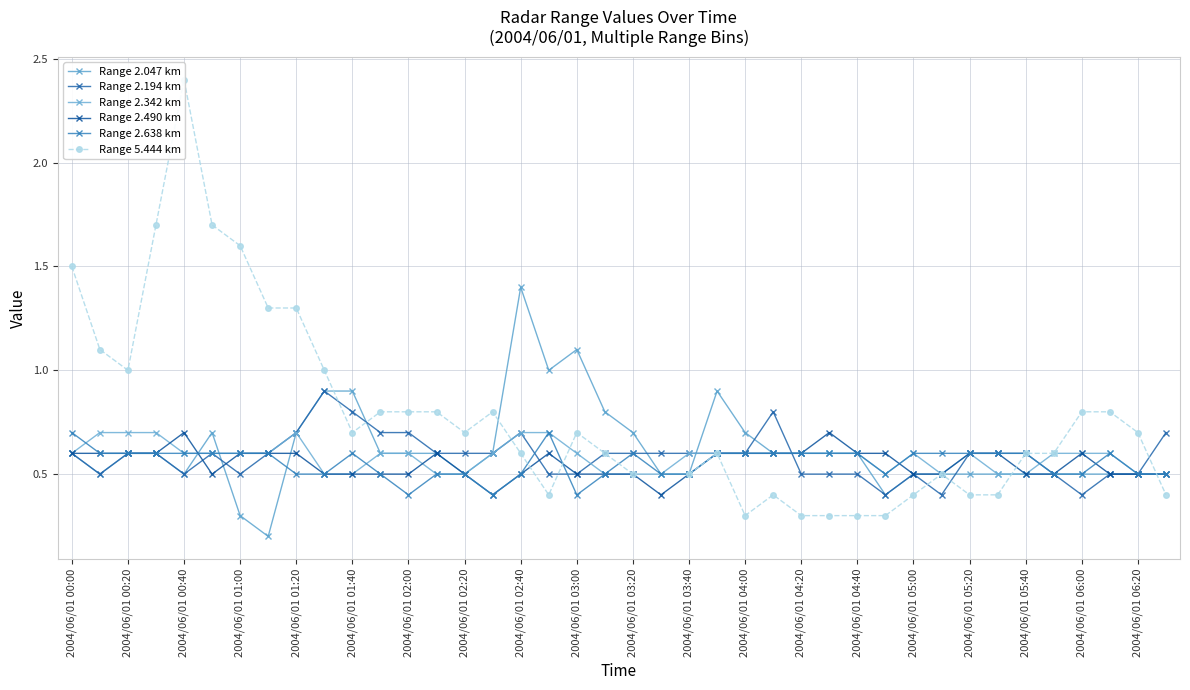

What is the value of the Range 2.342 km point at the 34th from the left?

0.5